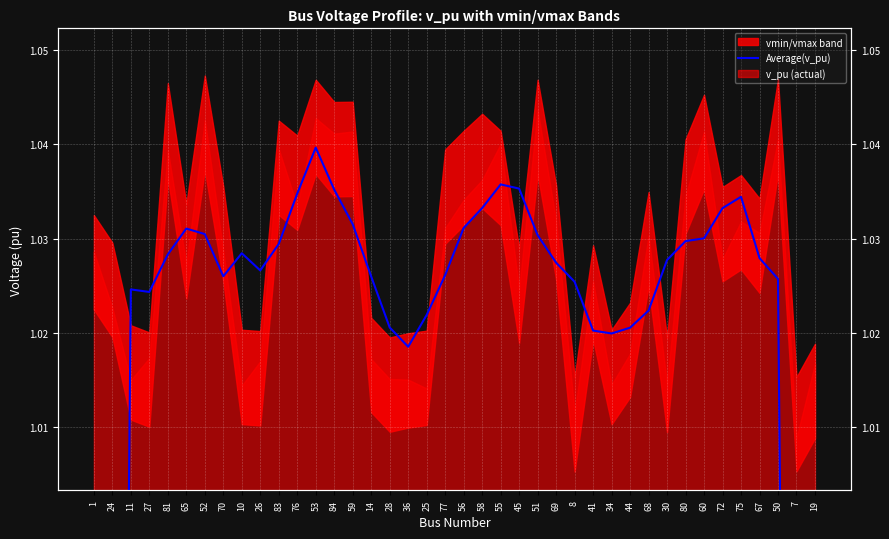

The chart shows a value of 1.7 at 67. True or false?

False